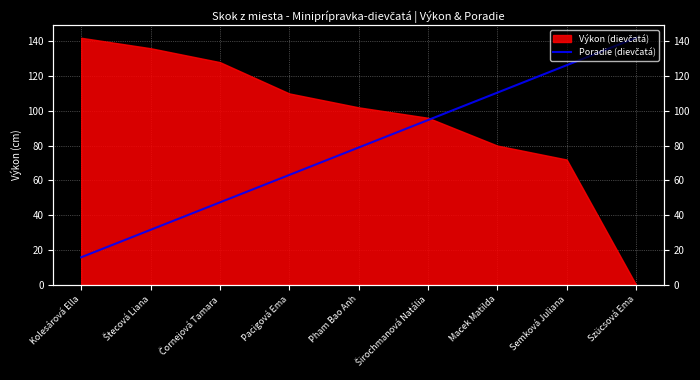

The chart shows a value of 63.1 at Pacigová Ema. True or false?

True